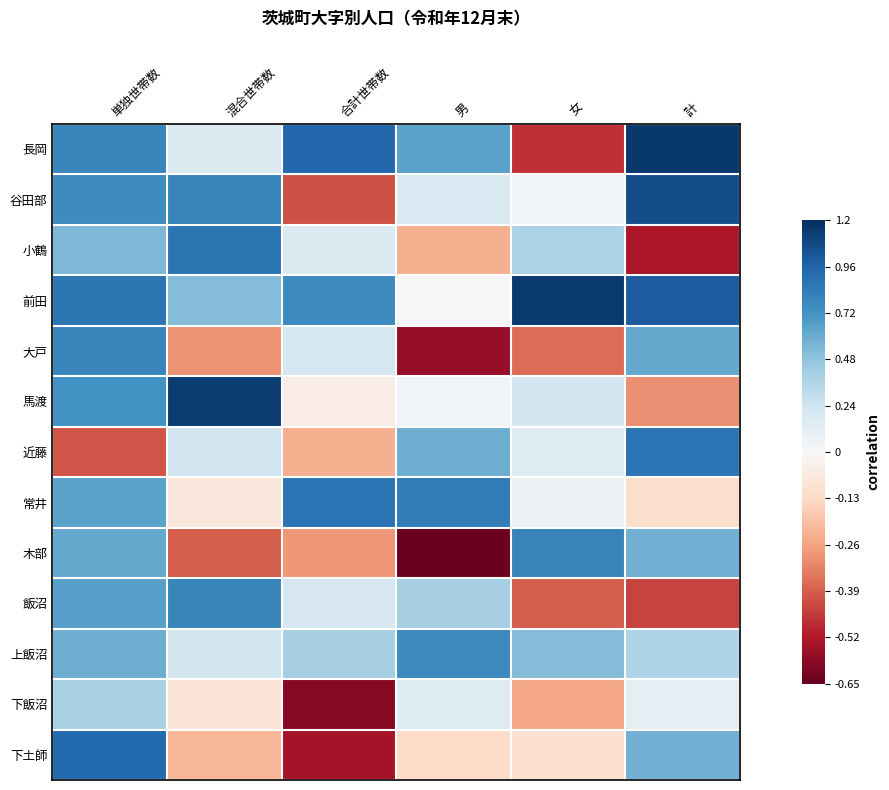

Between 合計世帯数 and 単独世帯数, which is larger?

合計世帯数